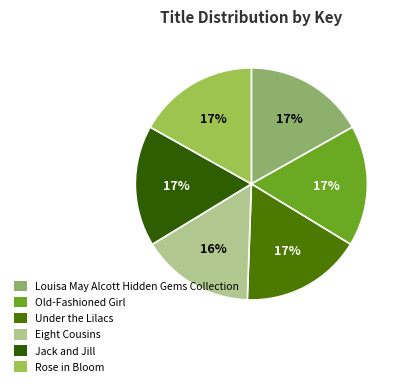

Is it true that Old-Fashioned Girl is 17% of the pie?

True